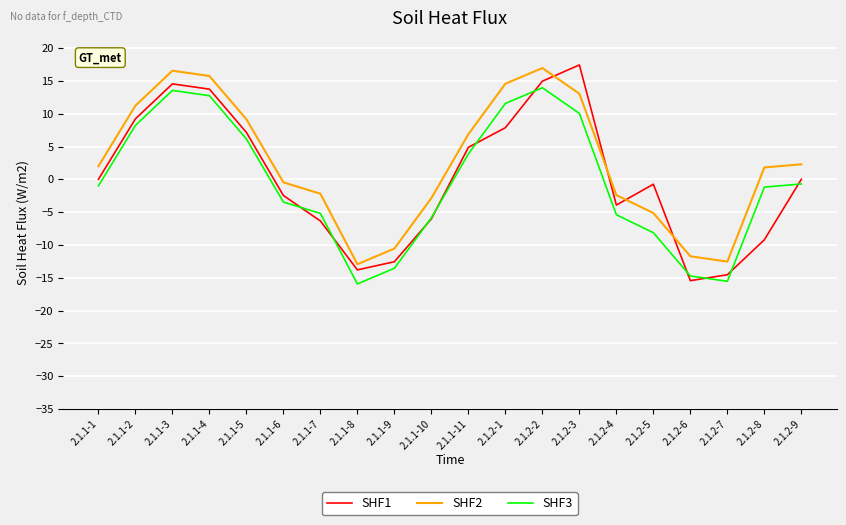

Which series has the largest total across all categories?

SHF2